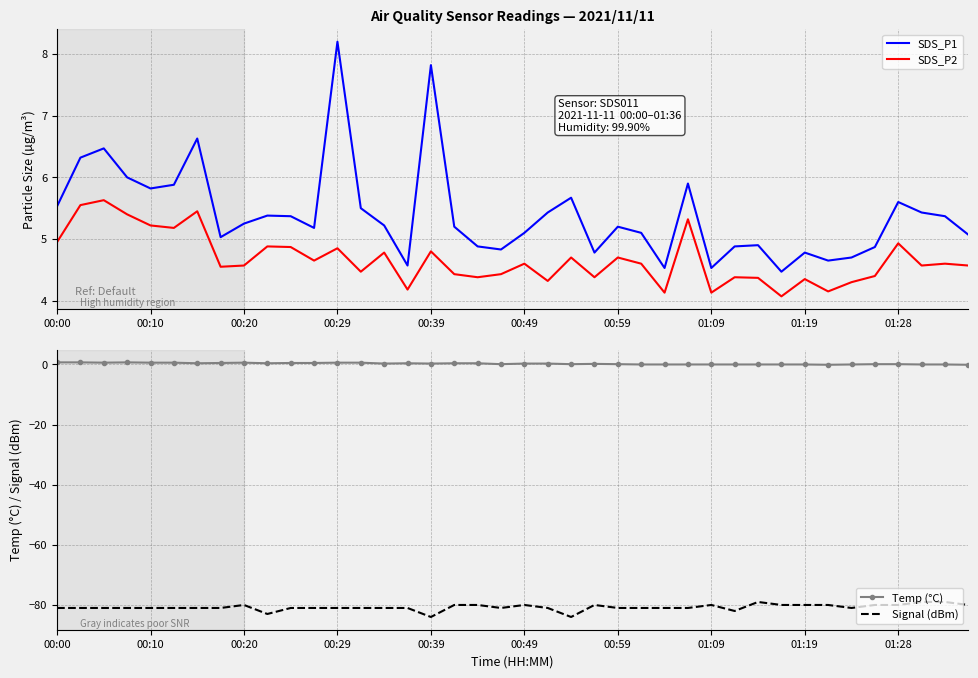

What position from the left is 38?

39